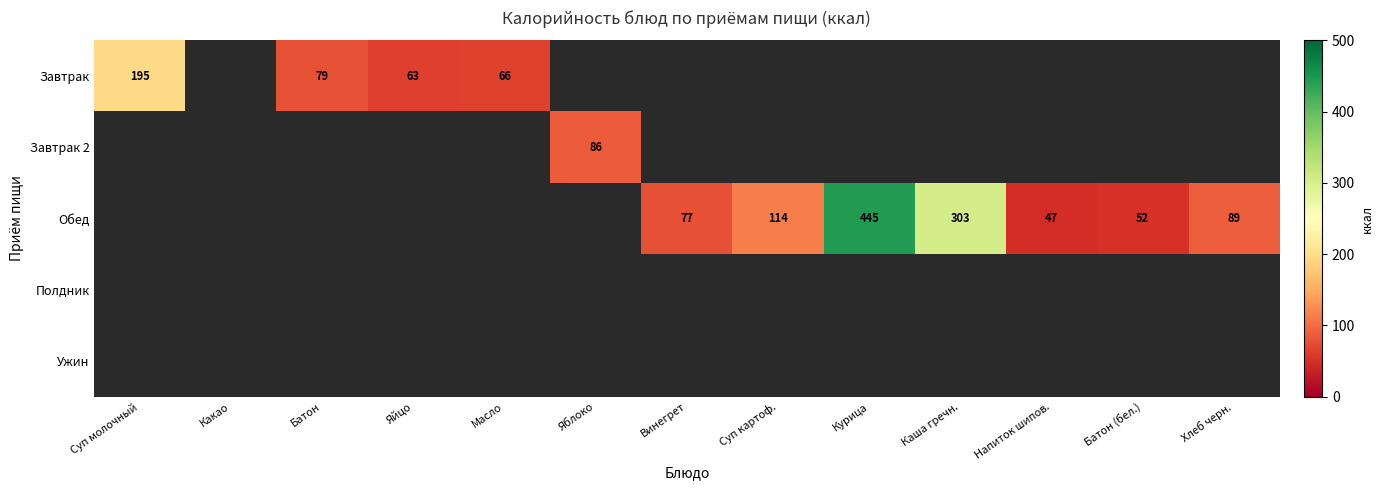

Count the number of categories in the chart.

13